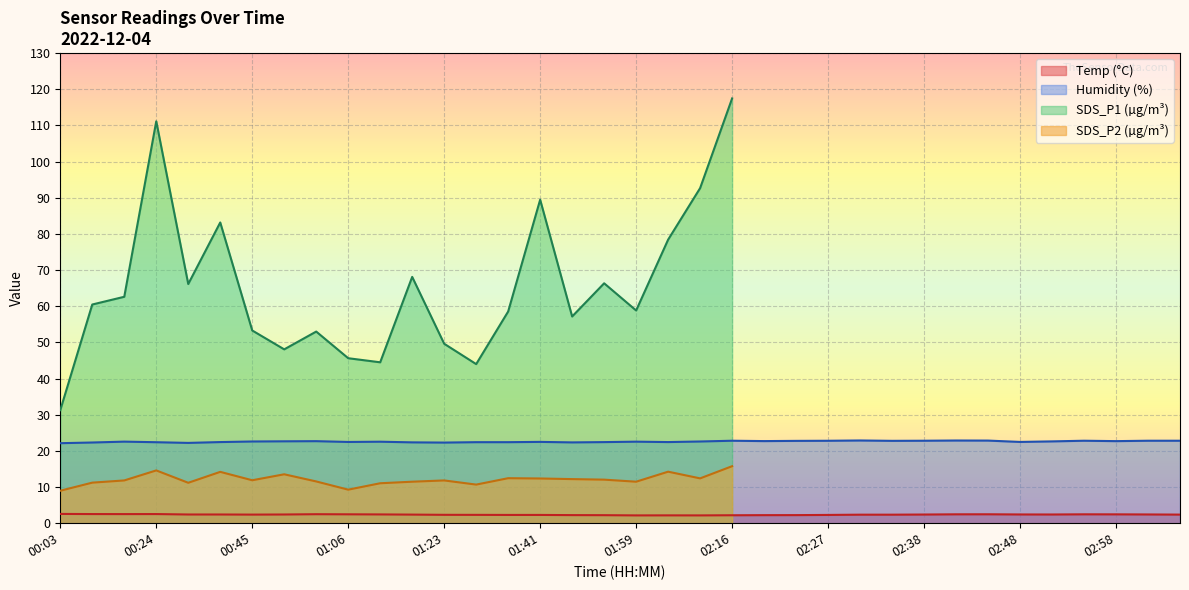

The Humidity (%) series shows 10.6 at 02:48. True or false?

False